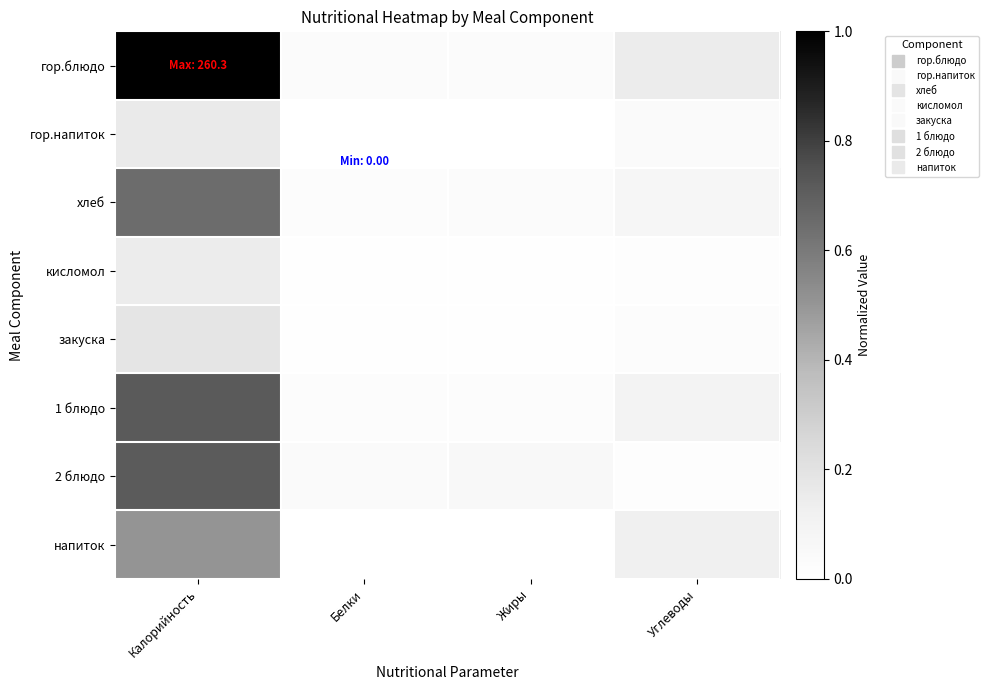

Reading right to left, list all the values displayed in this chart.

гор.блюдо: Углеводы=0.1	Жиры=0.0	Белки=0.0	Калорийность=1.0
гор.напиток: Углеводы=0.0	Жиры=0.0	Белки=0.0	Калорийность=0.2
хлеб: Углеводы=0.1	Жиры=0.0	Белки=0.0	Калорийность=0.6
кисломол: Углеводы=0.0	Жиры=0.0	Белки=0.0	Калорийность=0.1
закуска: Углеводы=0.0	Жиры=0.0	Белки=0.0	Калорийность=0.2
1 блюдо: Углеводы=0.1	Жиры=0.0	Белки=0.0	Калорийность=0.7
2 блюдо: Углеводы=0.0	Жиры=0.1	Белки=0.0	Калорийность=0.7
напиток: Углеводы=0.1	Жиры=0.0	Белки=0.0	Калорийность=0.5